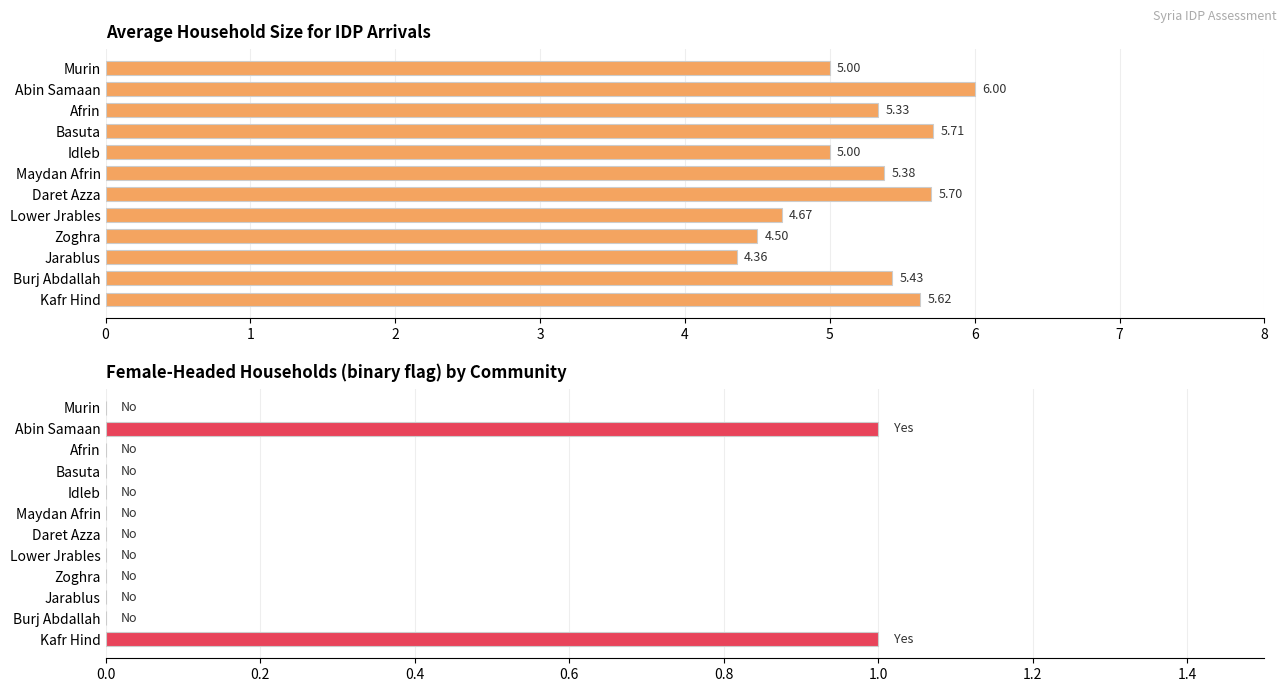

How many bars are there in each group?

2